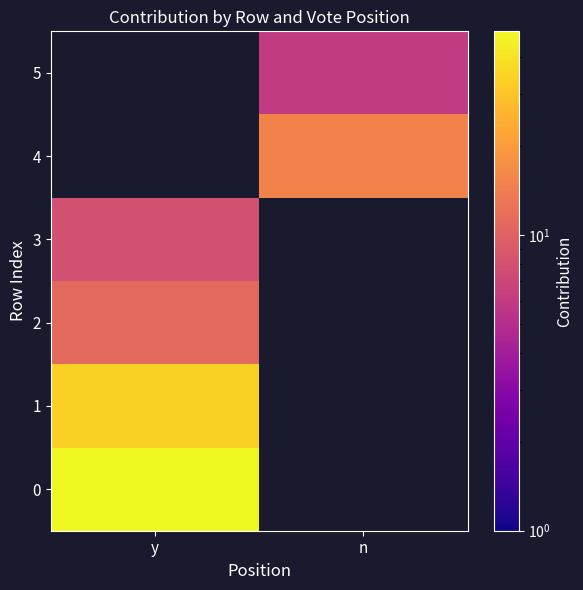

At how many categories does at least one series exceed 8?

2